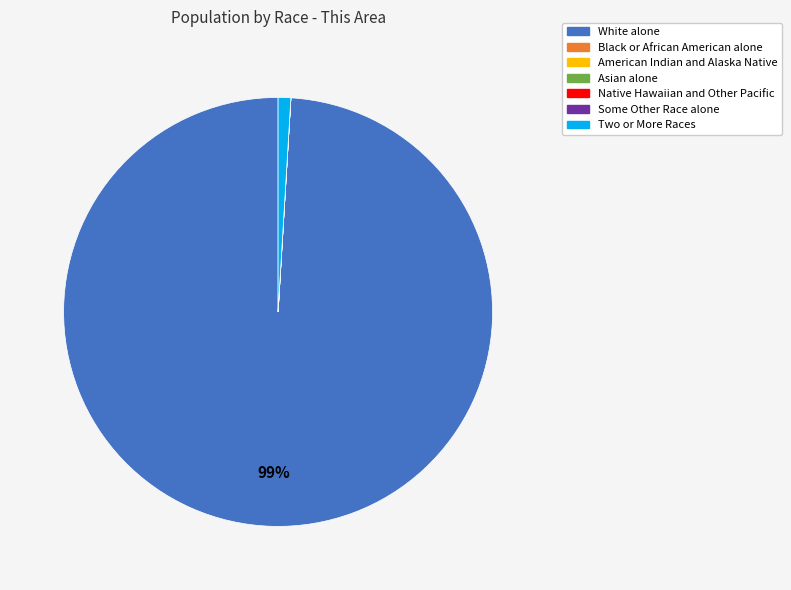

To the nearest percent, what is the difference between the largest and smallest slice percentages?

99%